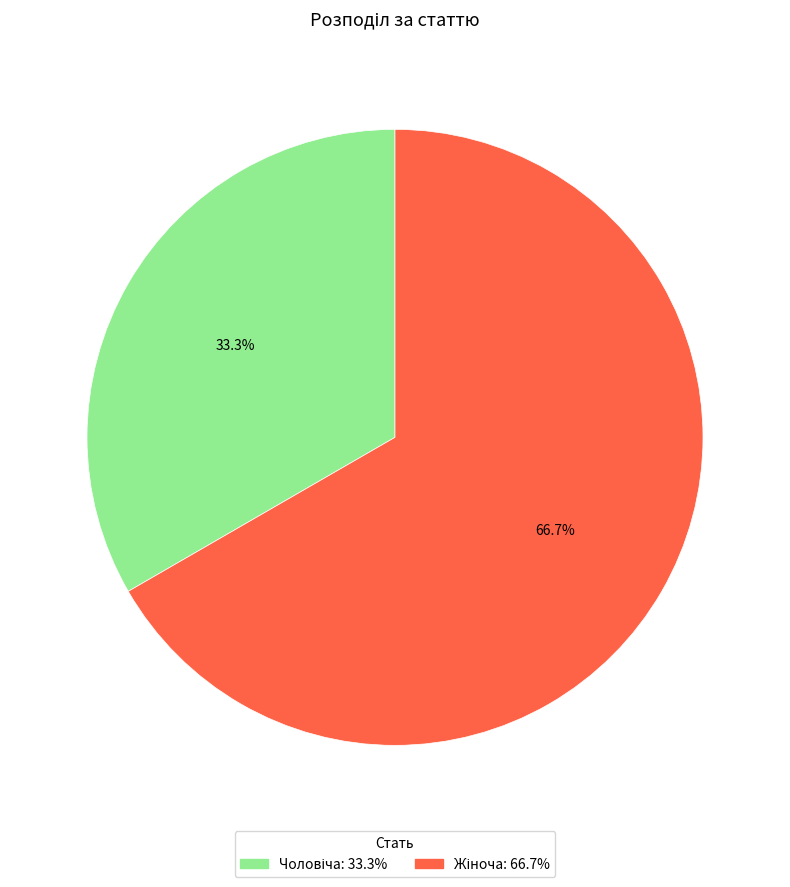

Is there any slice that represents more than half of the pie?

Yes